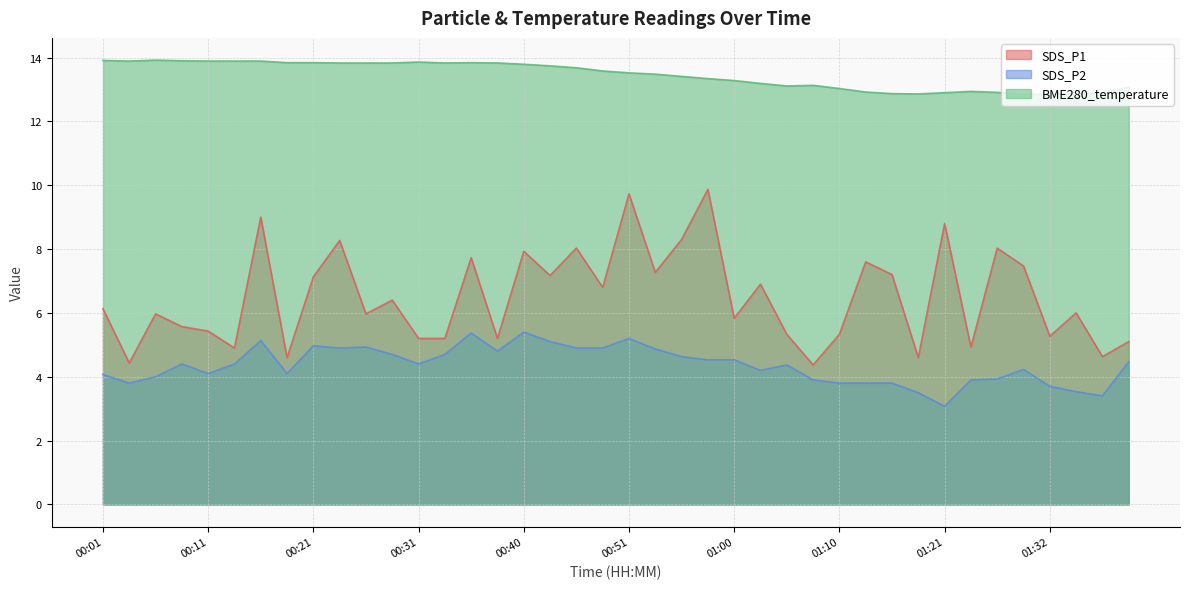

Which series has the largest total across all categories?

BME280_temperature